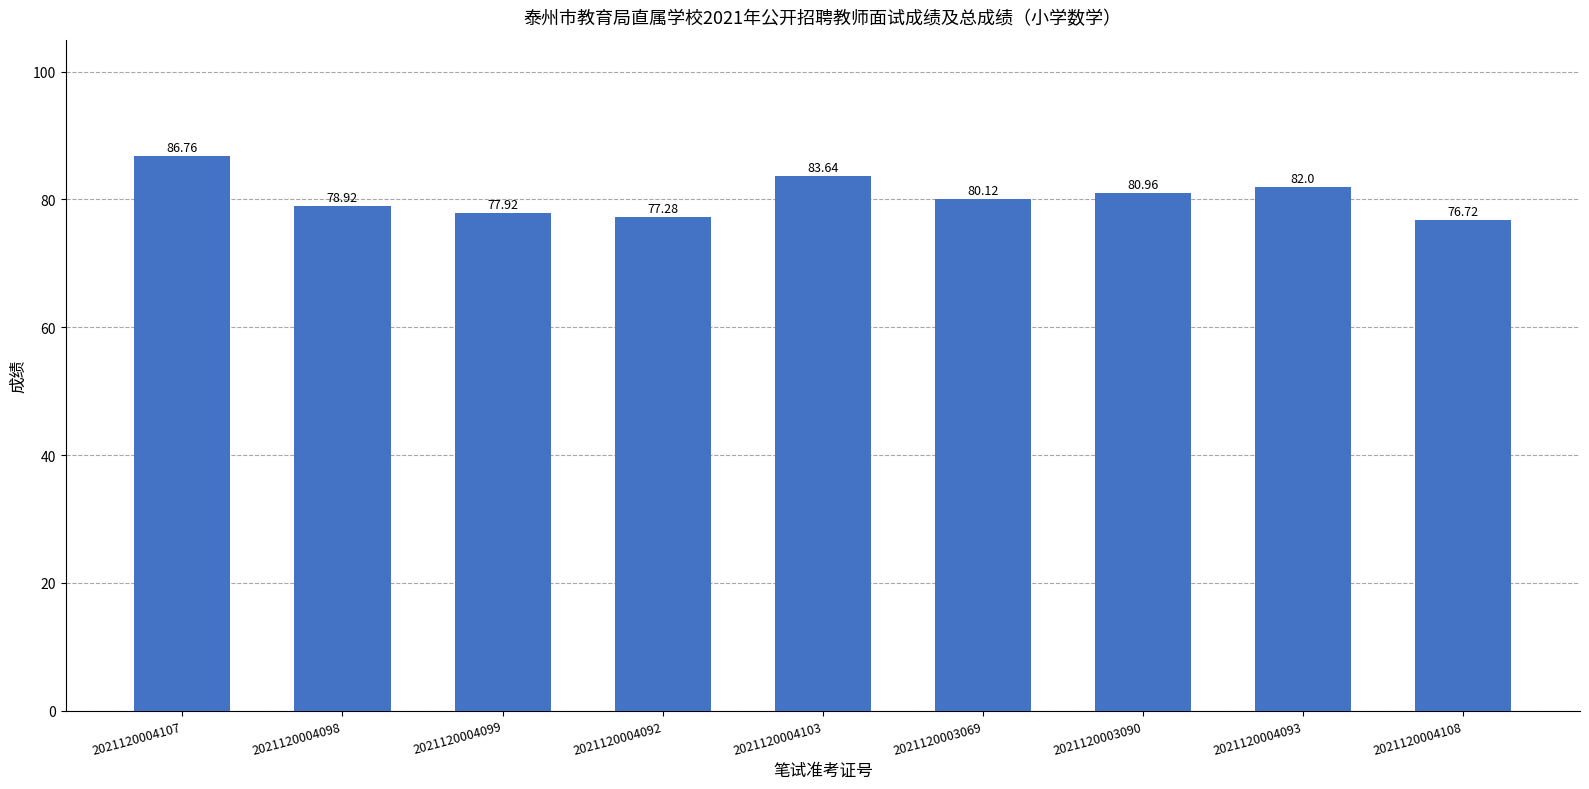

How many bars are there in total?

9